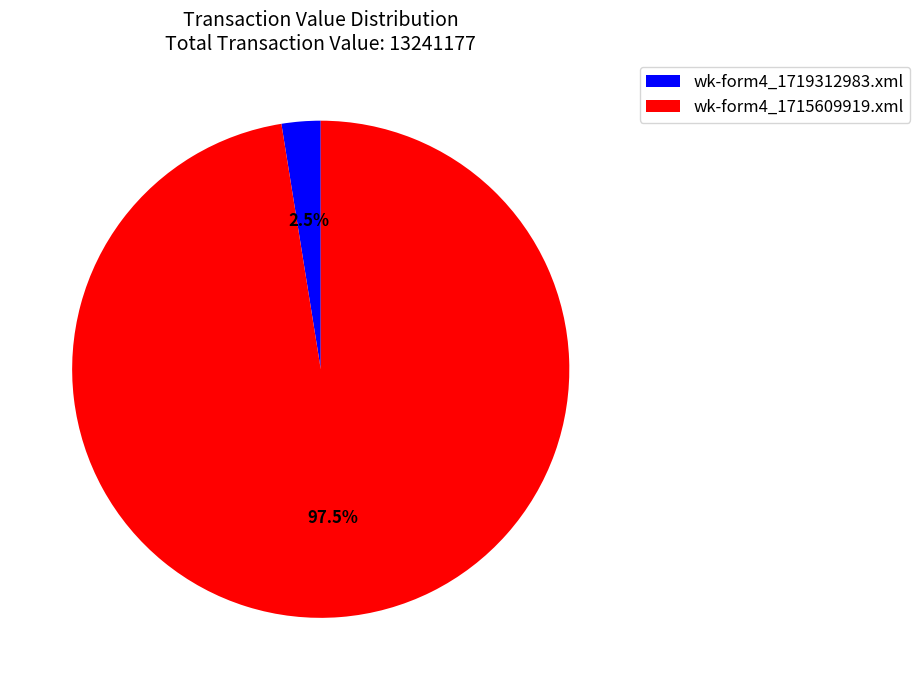

What is the majority slice?

wk-form4_1715609919.xml